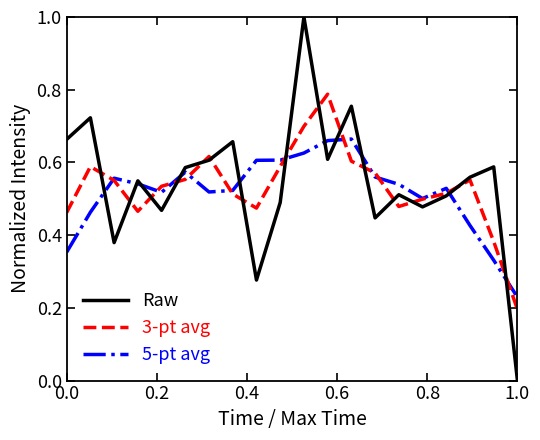

What is the maximum value for Raw?

1.0